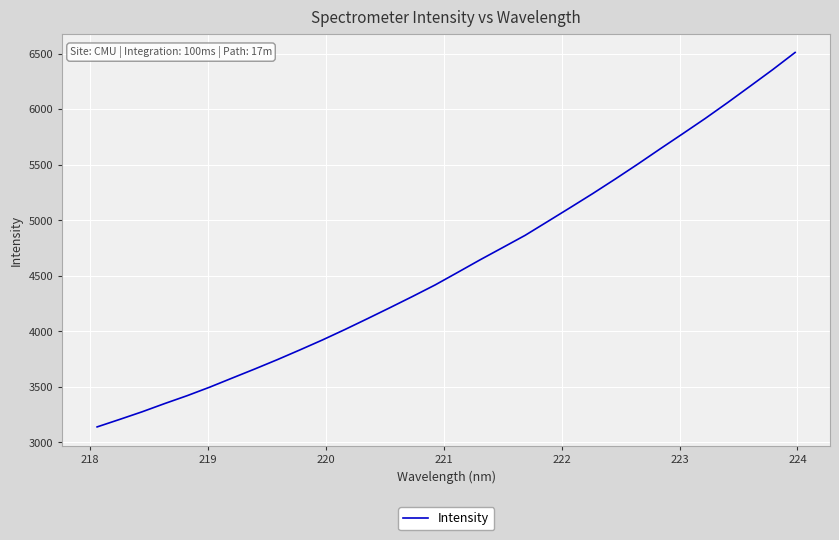

What is the smallest value displayed?

3138.5